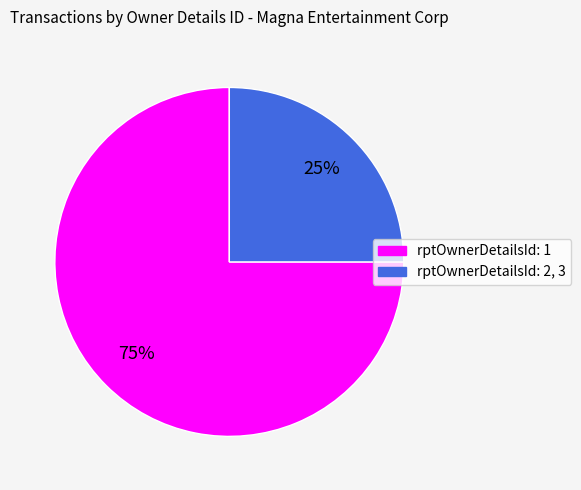

To the nearest percent, what is the difference between the largest and smallest slice percentages?

50%